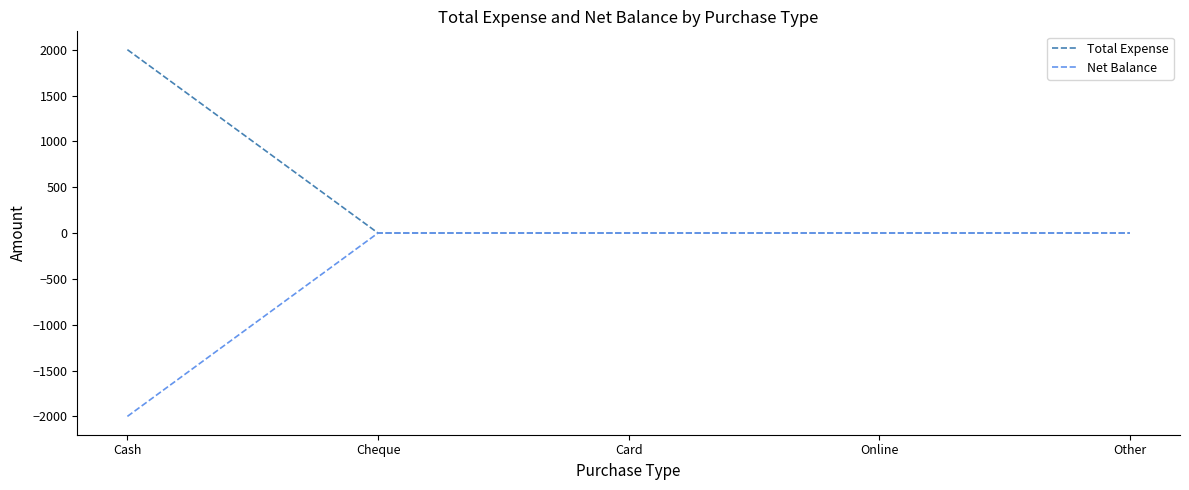

List the series in order of their peak value, highest first.

Total Expense, Net Balance